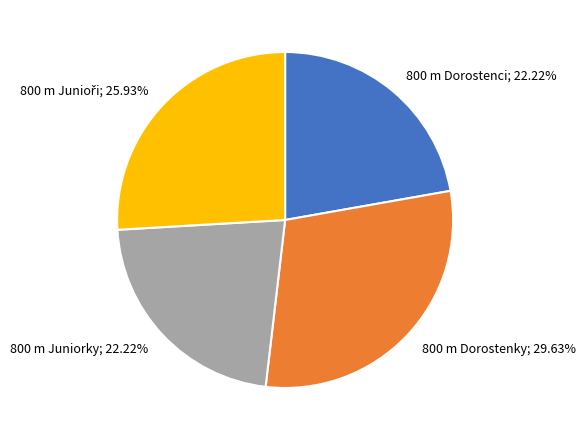

The 800 m Dorostenci slice represents 31% of the pie. True or false?

False